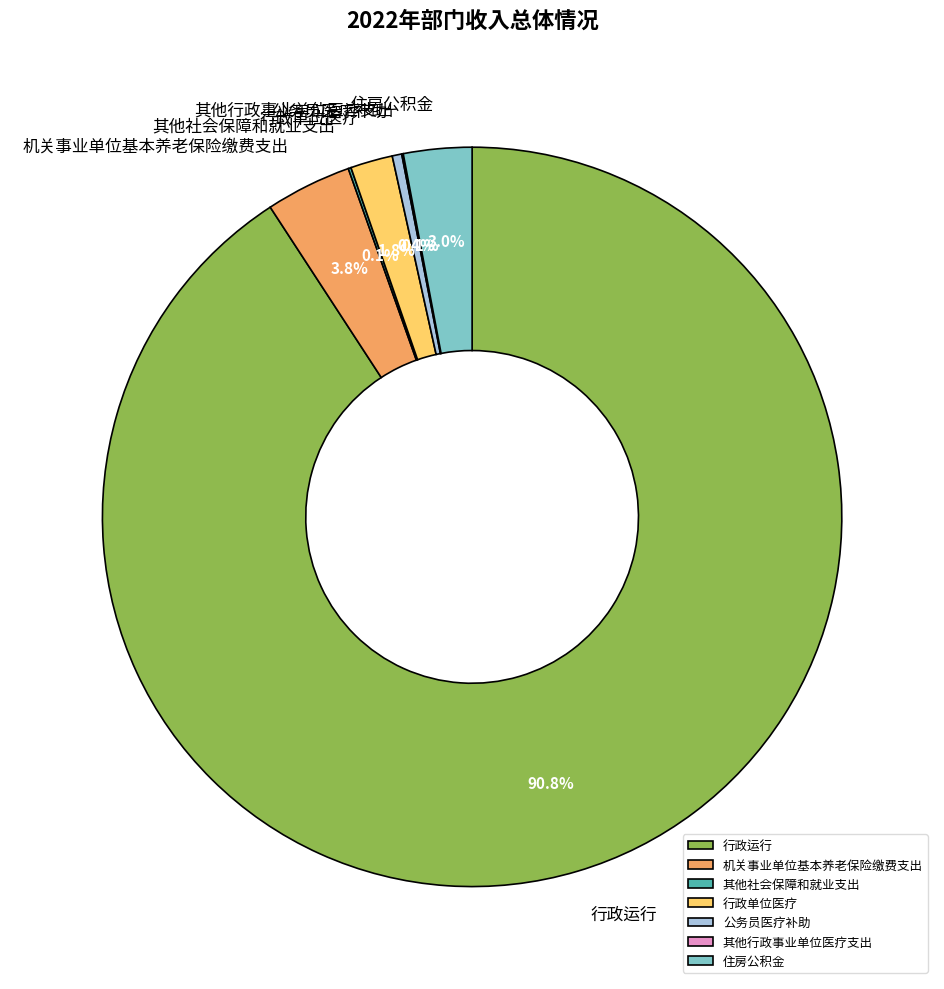

What is the majority slice?

行政运行